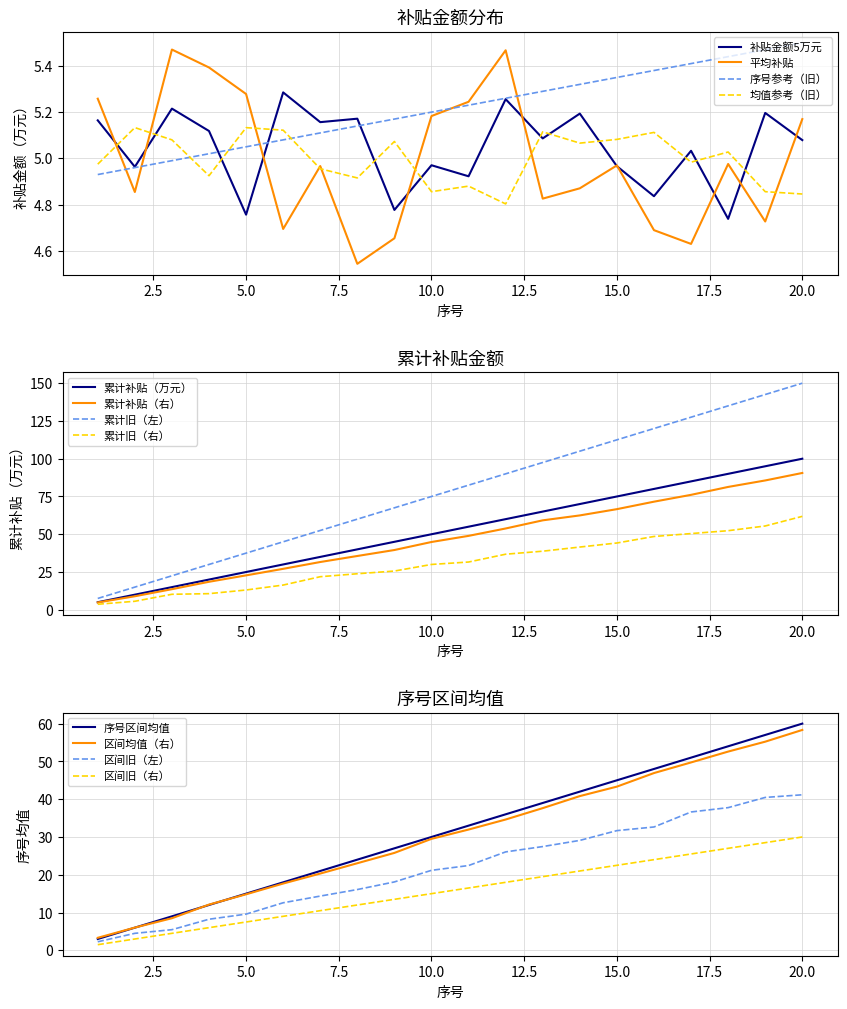

What is the highest value of the 累计旧（右） series?

61.8